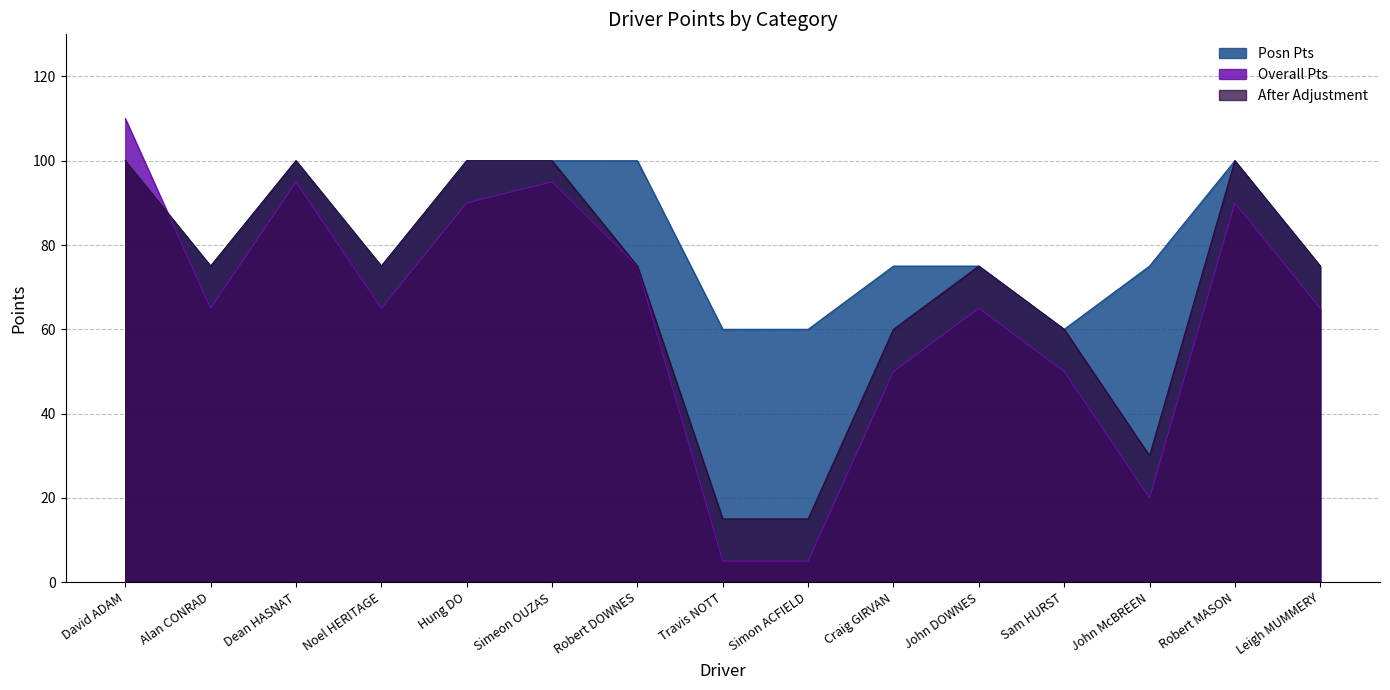

Where does the After Adjustment series first go above 75?

David ADAM